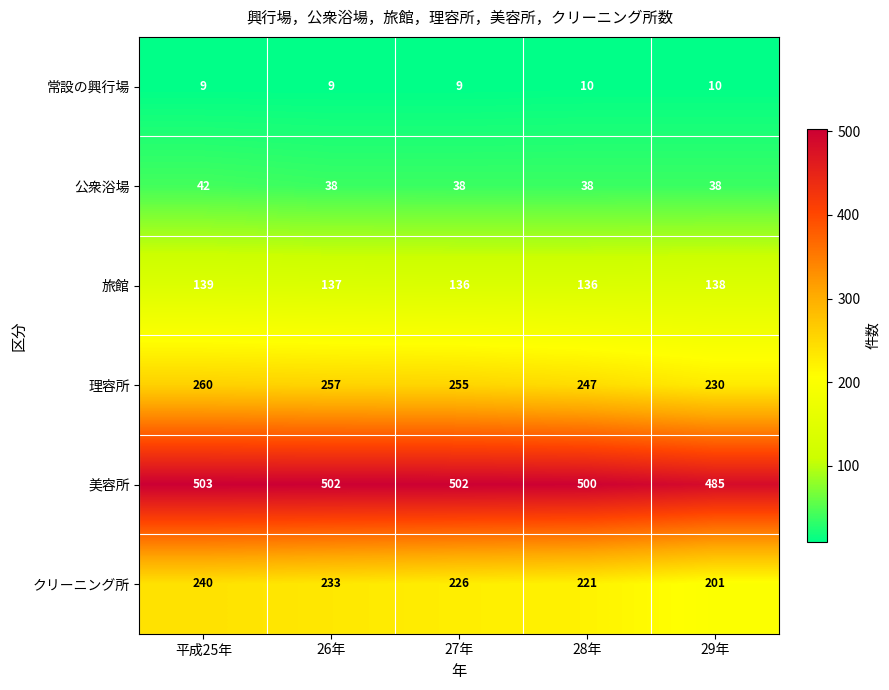

What is the difference between the 美容所 values at 29年 and 27年?

17